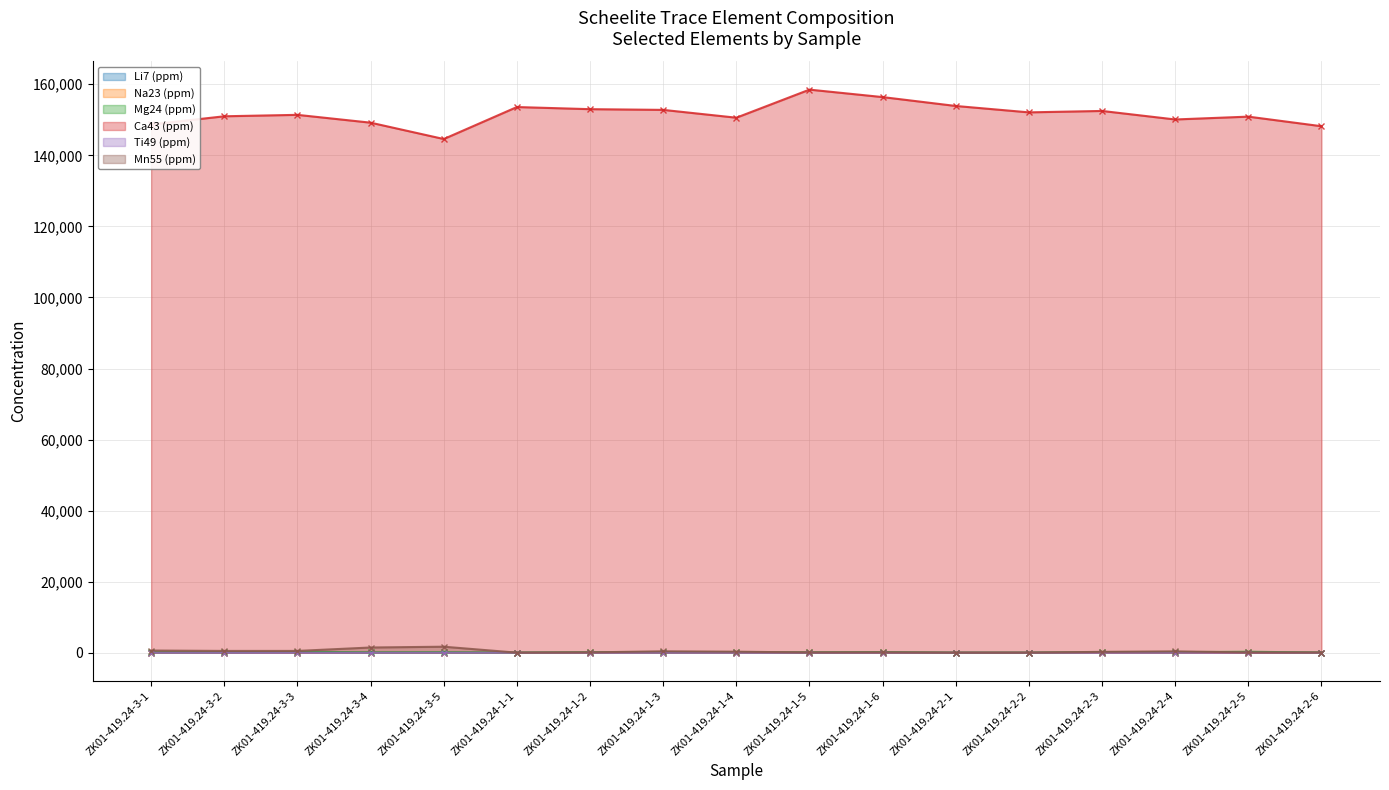

At which category does Ca43 (ppm) reach its first local valley?

ZK01-419.24-3-5